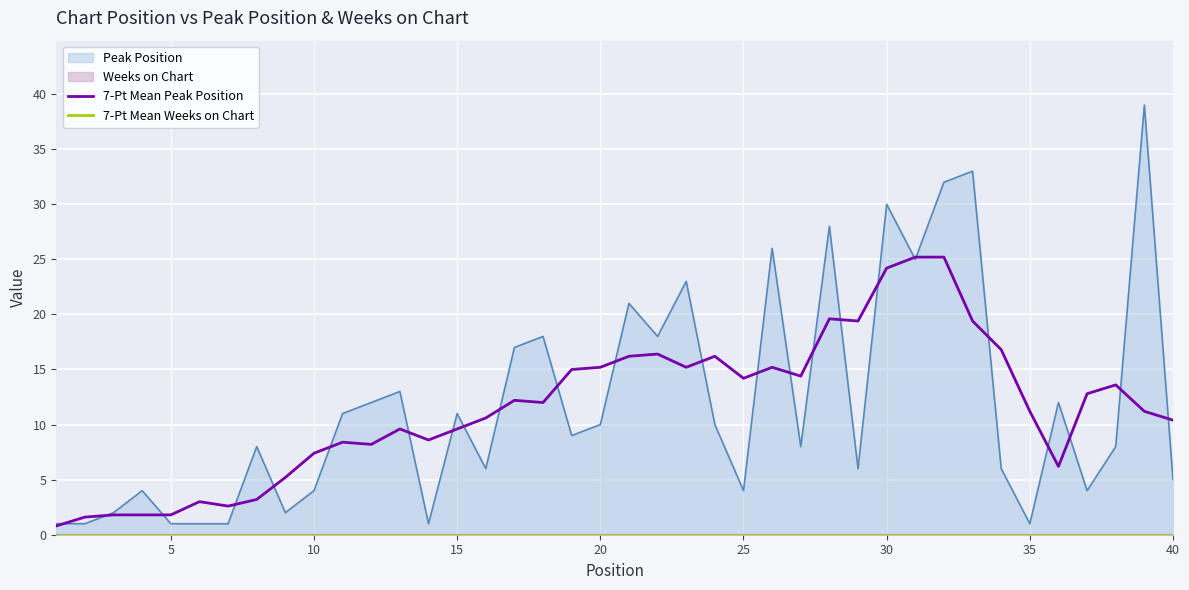

What is the highest value of the 7-Pt Mean Peak Position series?

25.2